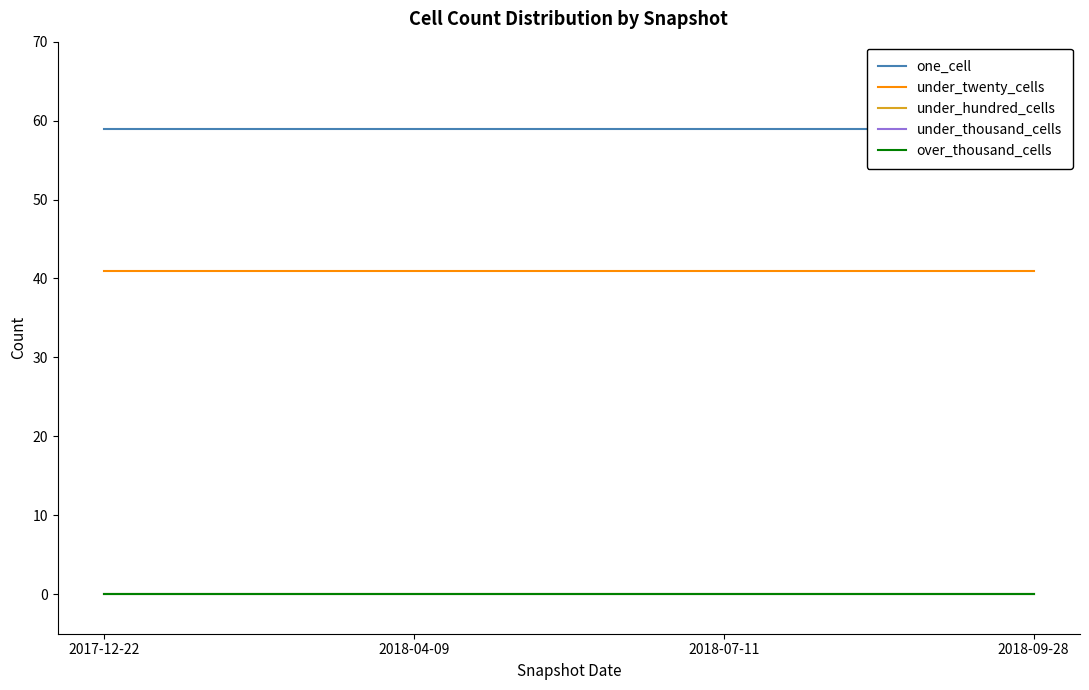

What value does the under_twenty_cells series have at 2018-07-11?

41